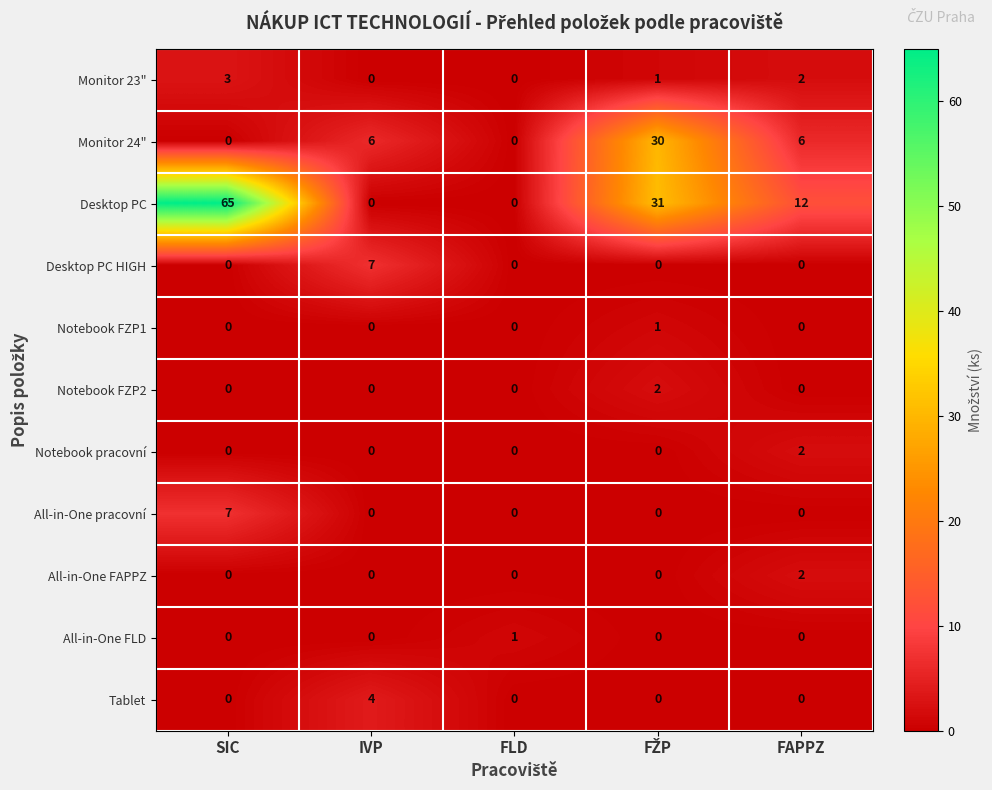

What is the sum of all Monitor 24" values?

42